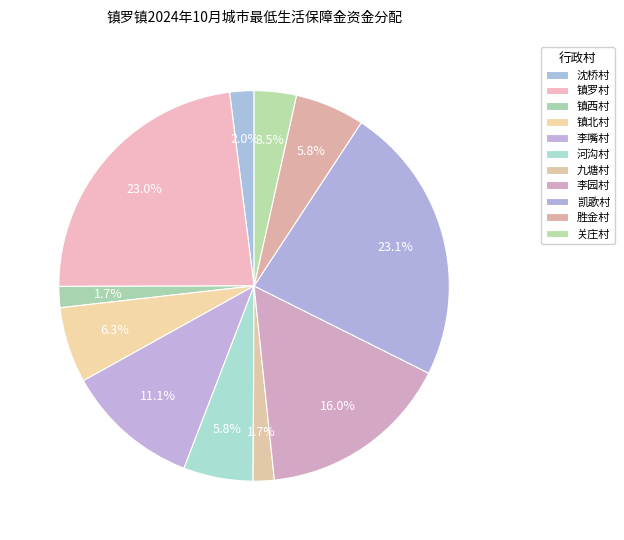

What is the smallest slice in the pie chart?

镇西村